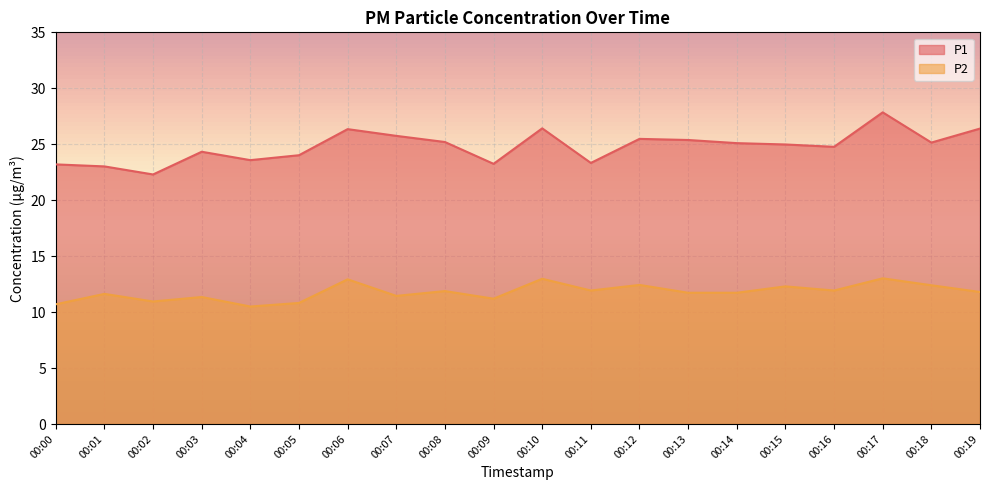

The P2 series shows 17.3 at 00:07. True or false?

False